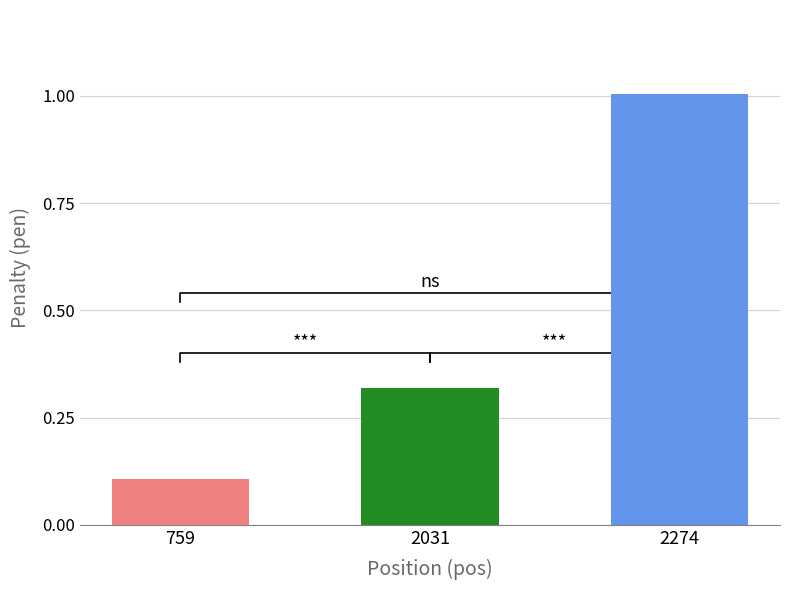

Is it true that the value at 759 is 0.1?

True